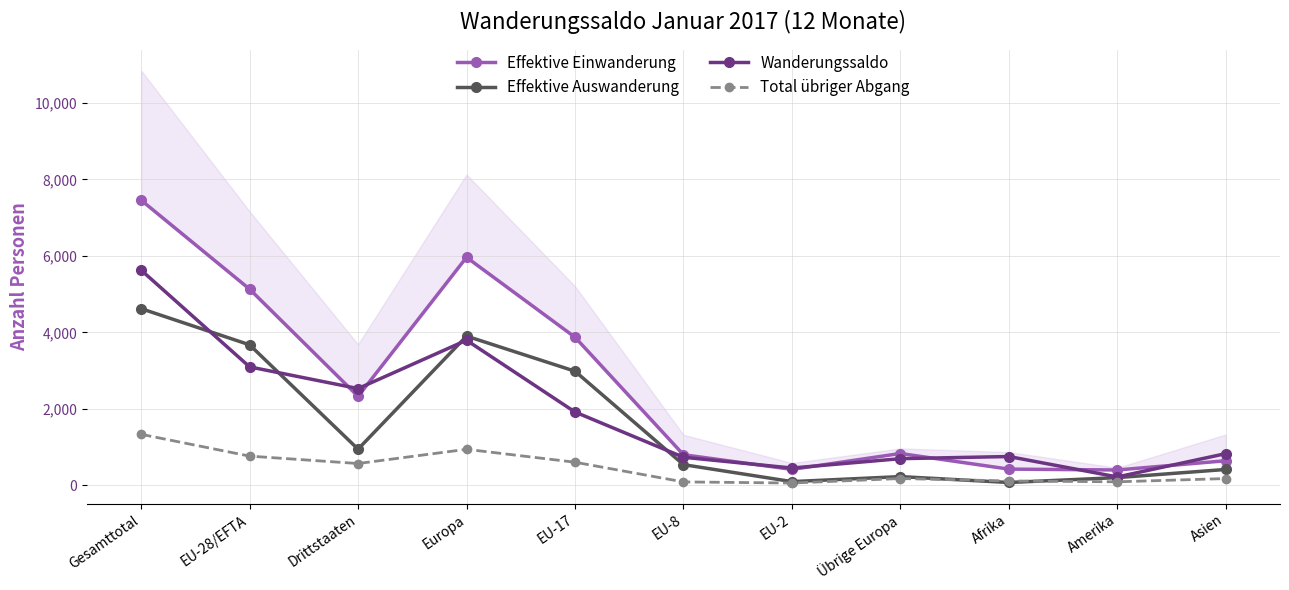

At which label does Wanderungssaldo first exceed 829?

Gesamttotal